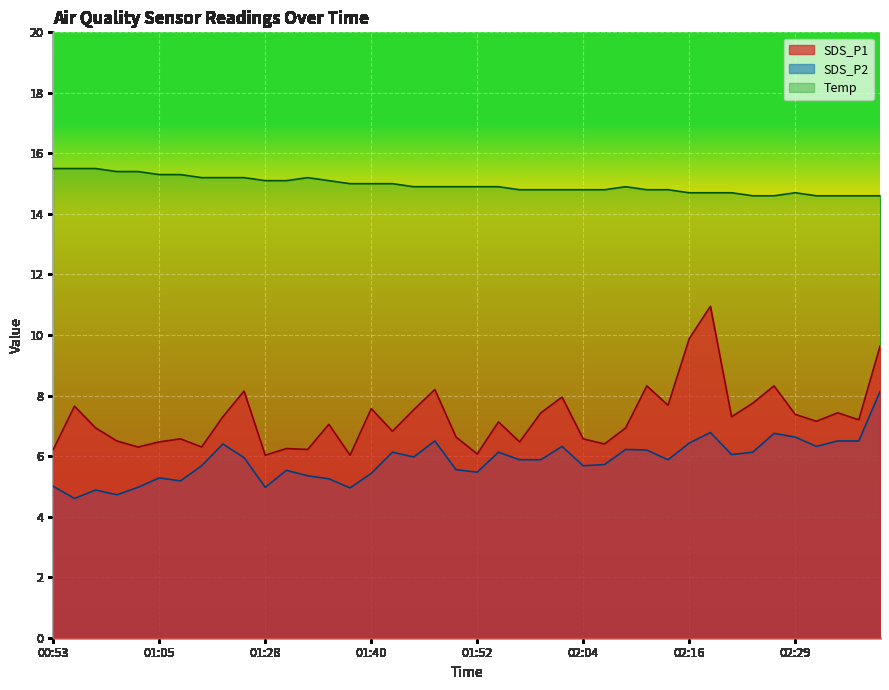

How many categories are shown in the chart?

40